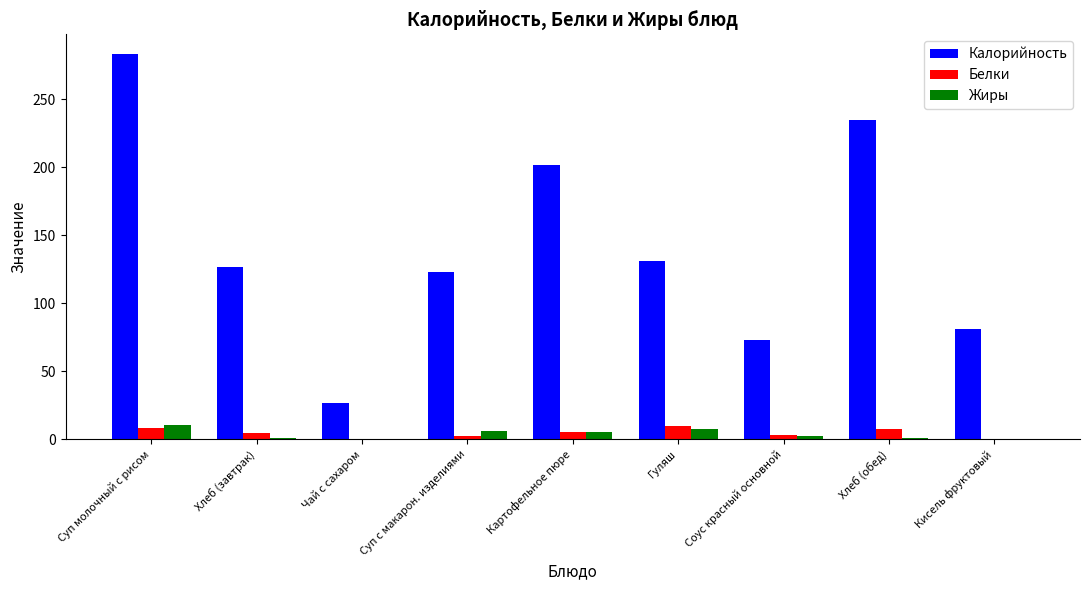

Which series changed the most between Суп молочный с рисом and Хлеб (завтрак)?

Калорийность